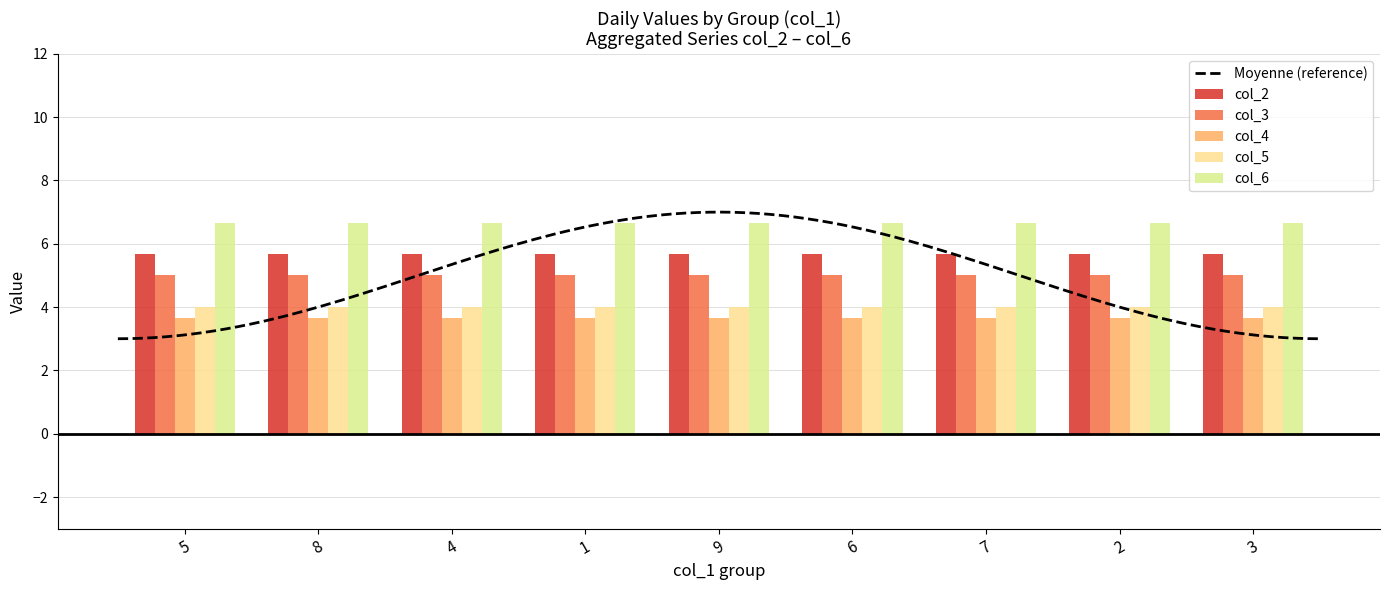

What is the lowest value of the Moyenne (reference) series?

3.0